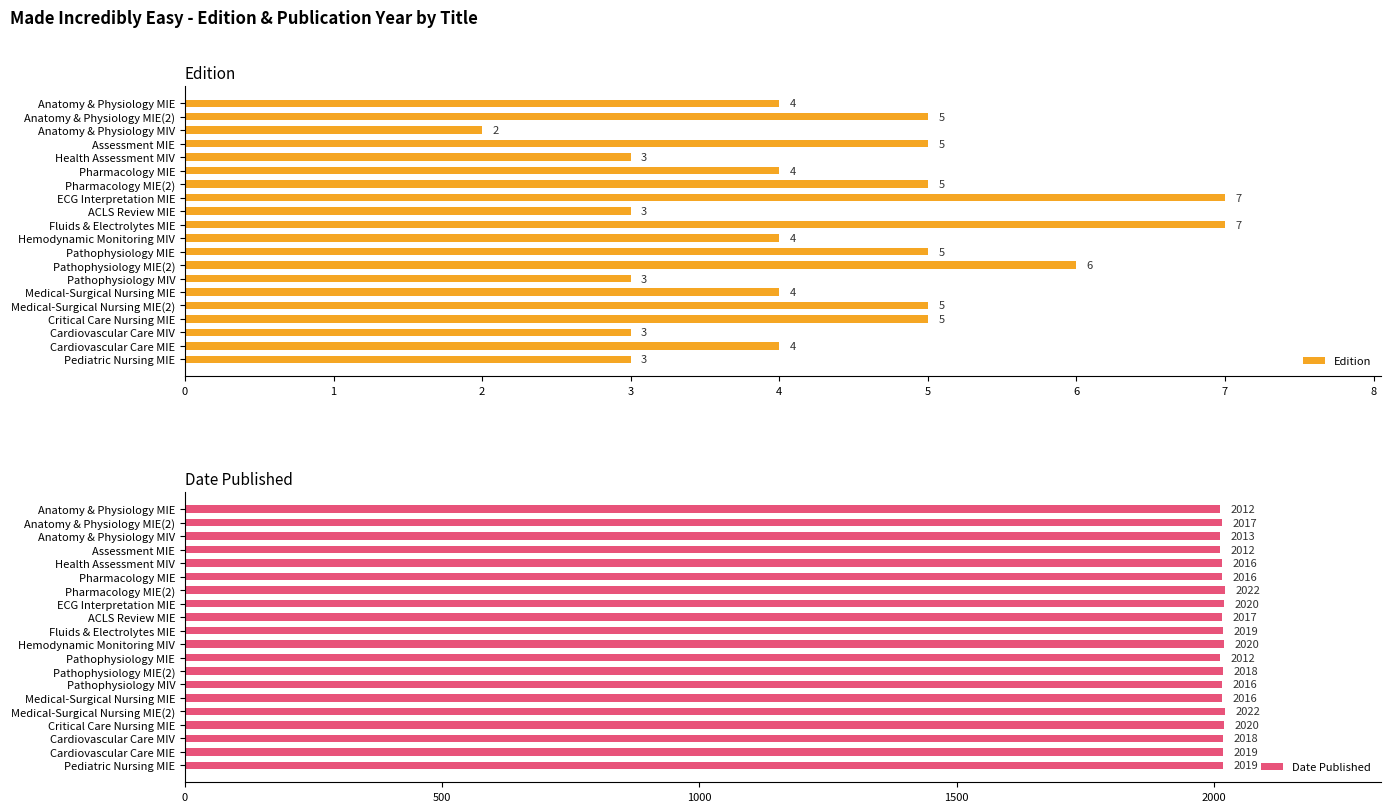

What is the value of the Edition bar at the 13th from the left?

6